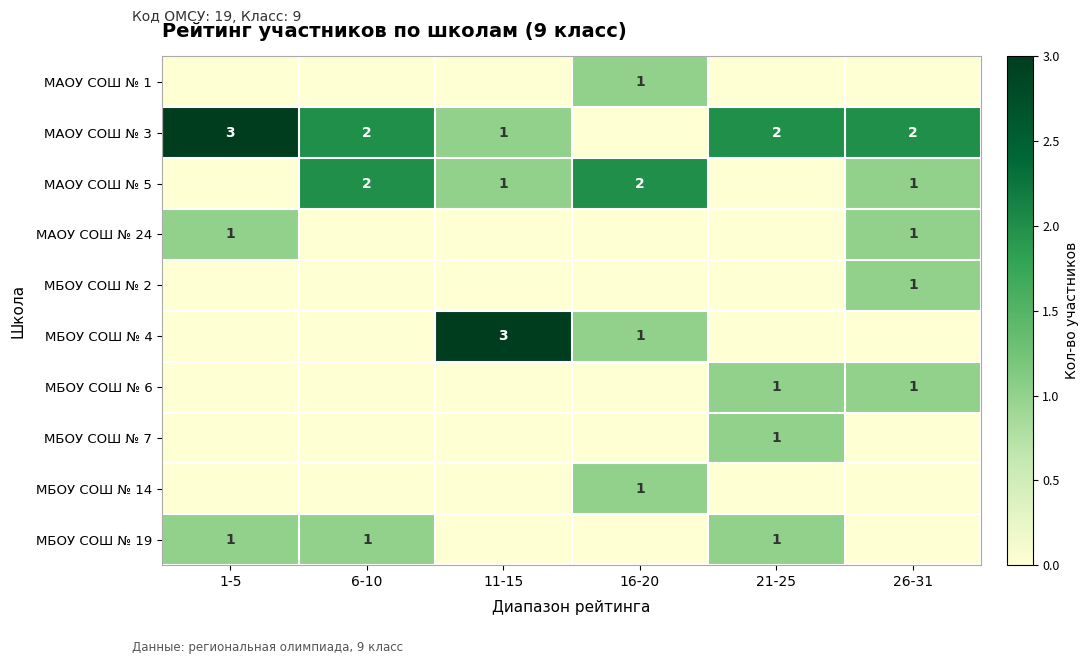

Is it true that МБОУ СОШ № 2 equals 1 at 26-31?

True